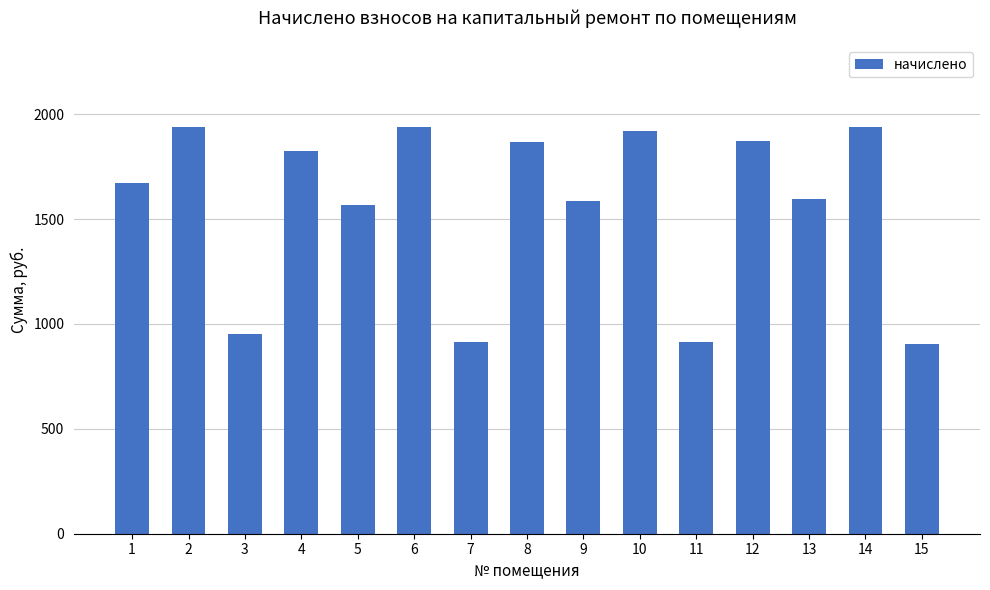

The value at 8 is 2796.7. True or false?

False